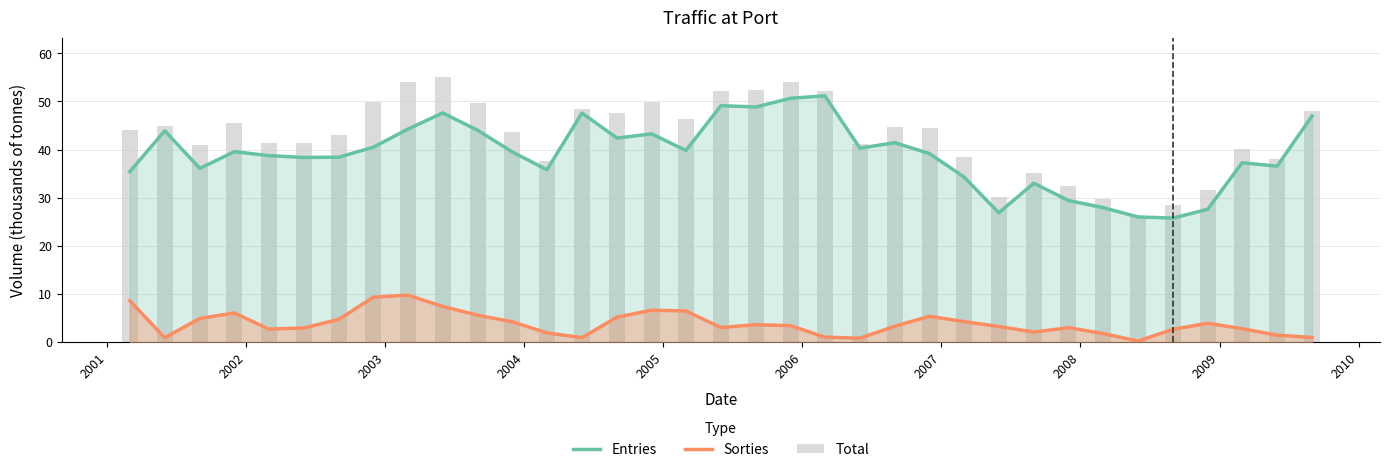

Is the value of Entries at 33 greater than the value of Total at 20?

No